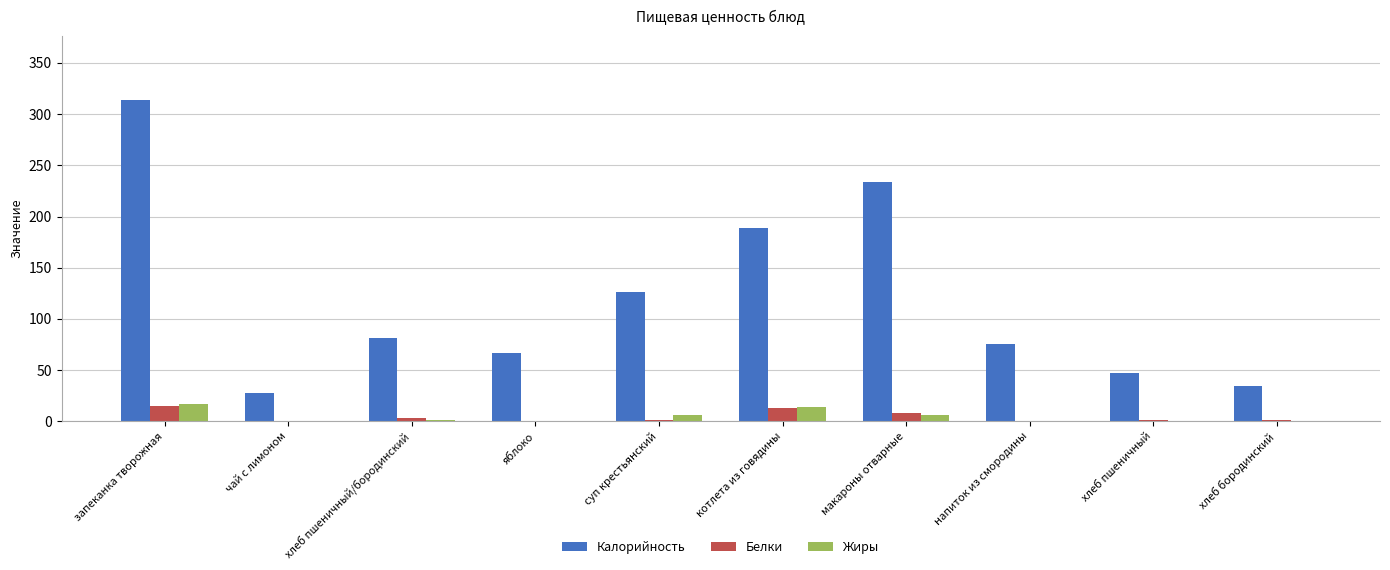

What is the sum of all Калорийность values?

1194.7